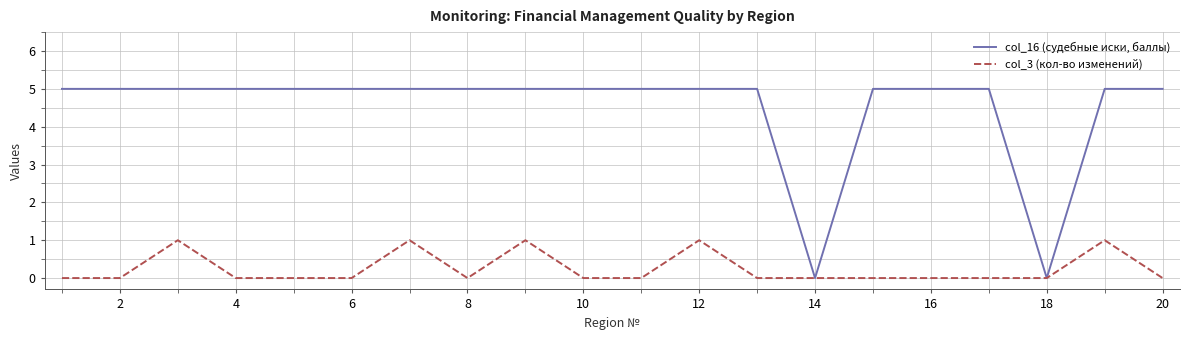

Which series has the largest total across all categories?

col_16 (судебные иски, баллы)